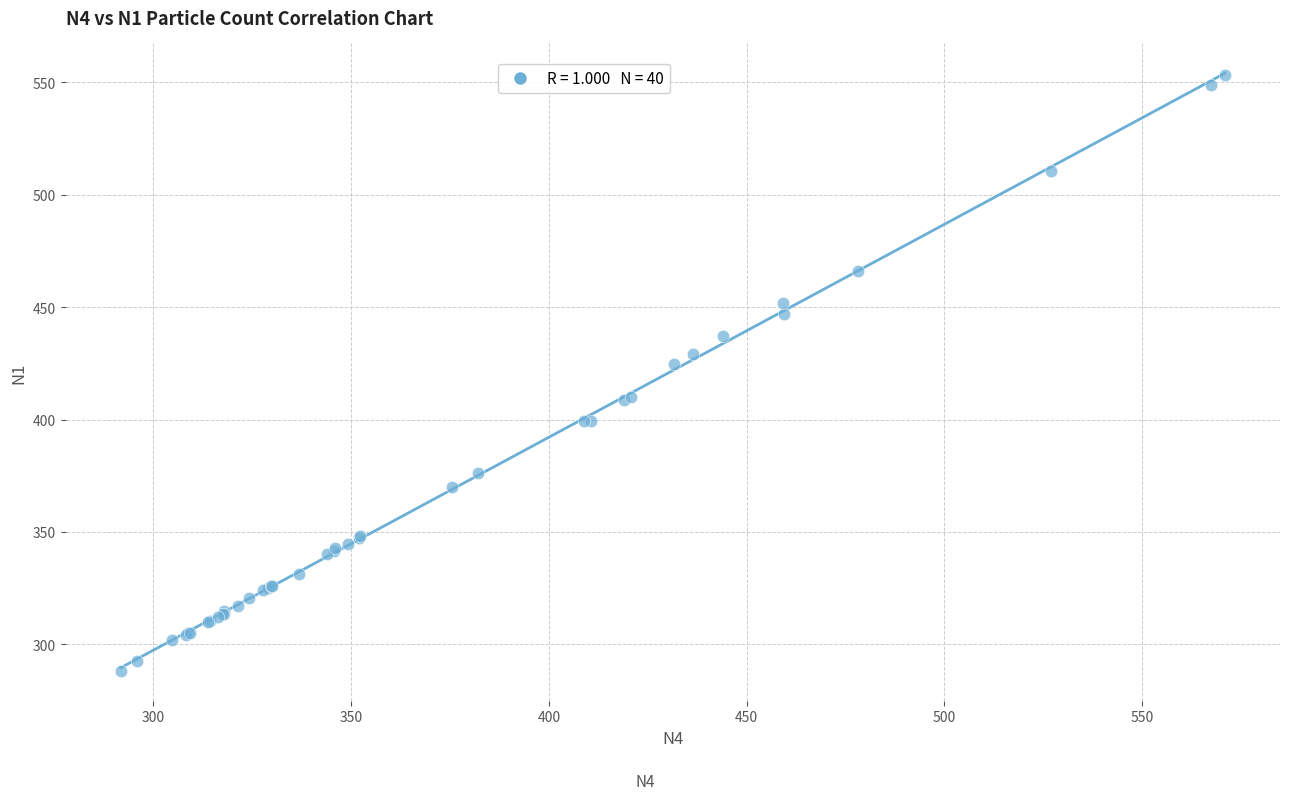

What Y value in the scatter plot is closest to 420?

424.5